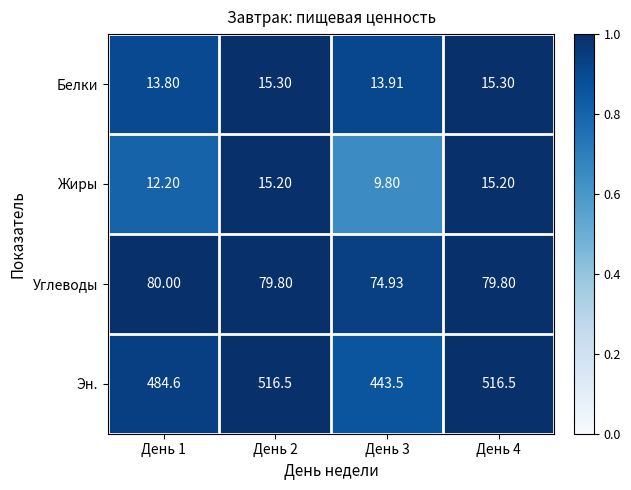

Between День 2 and День 3, which series saw the biggest shift?

Эн.